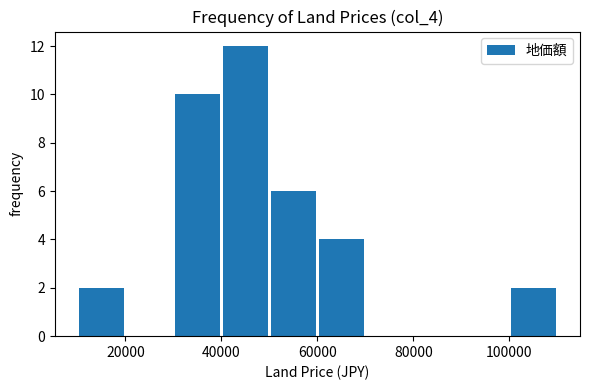

Reading left to right, list every bar in this chart as the range it spans on the x-axis followed by its height. The values are not printed on the chart, so give them approximately, as read against the axis.

10000 to 20000: 2
20000 to 30000: 0
30000 to 40000: 10
40000 to 50000: 12
50000 to 60000: 6
60000 to 70000: 4
70000 to 80000: 0
80000 to 90000: 0
90000 to 100000: 0
100000 to 110000: 2